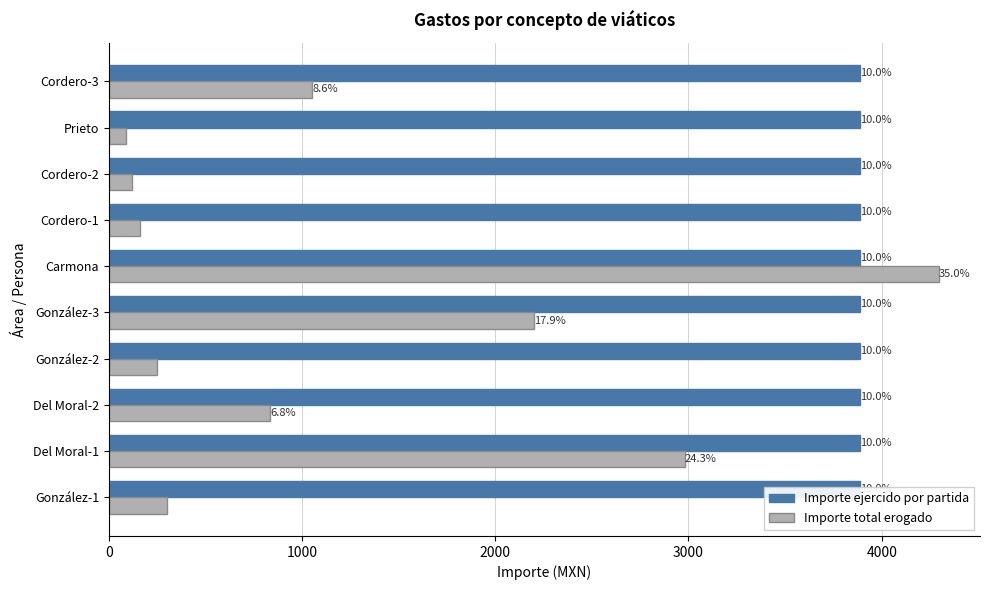

What is the minimum value for Importe total erogado?

88.0